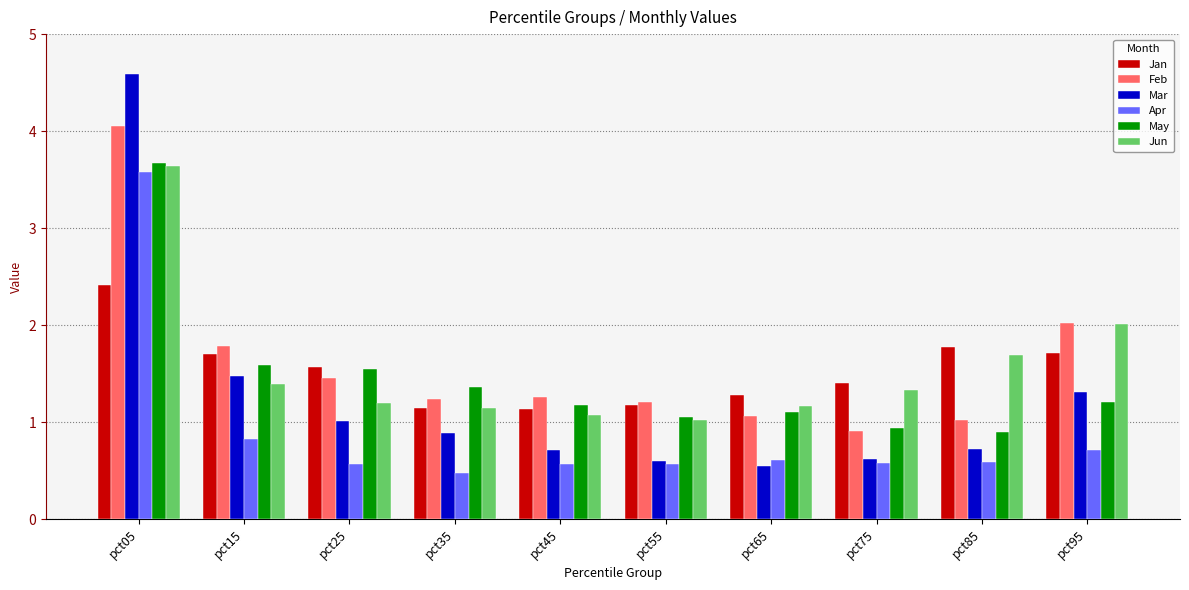

Which series changed the most between pct35 and pct75?

May